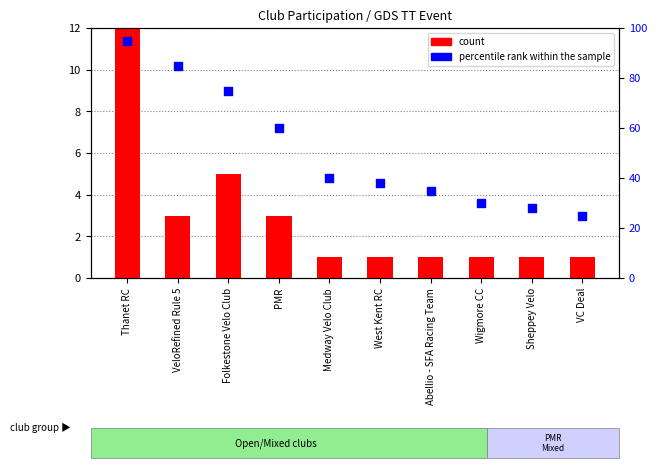

Which series reaches the maximum Y coordinate?

percentile rank within the sample